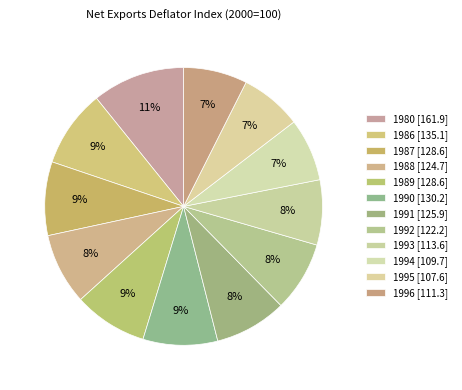

How many segments does this pie chart have?

12